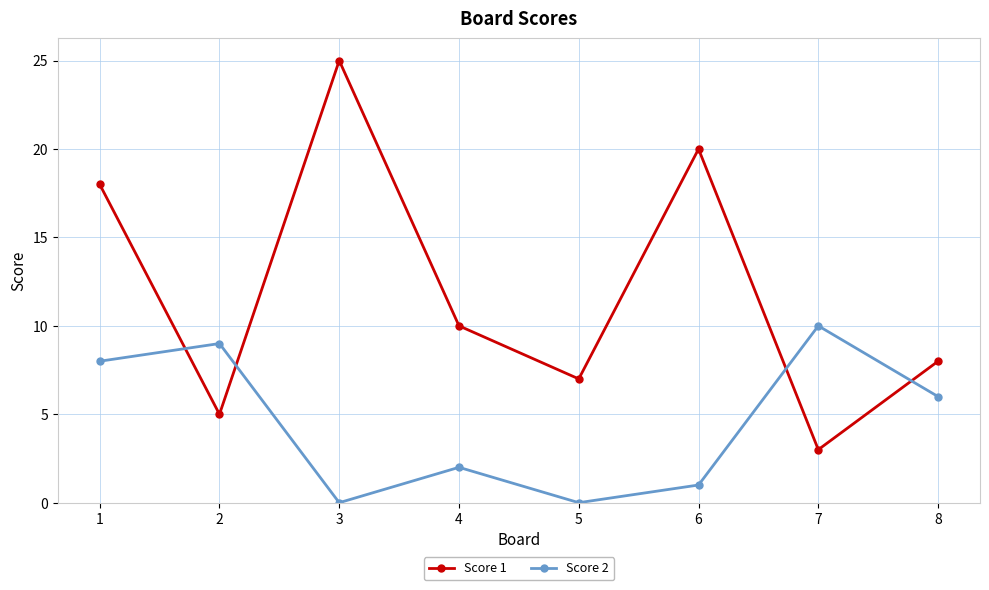

Which series changed the most between 4 and 8?

Score 2